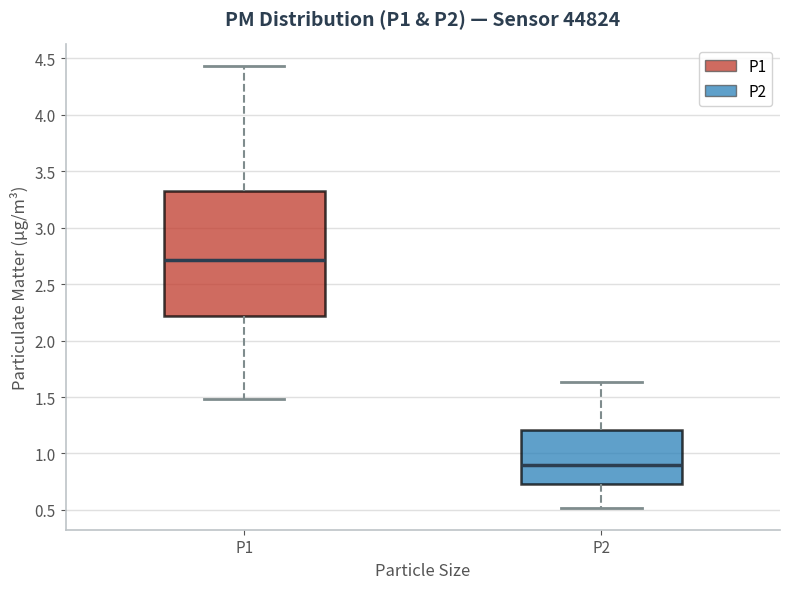

Reading left to right, transcribe this box plot: for each box, give where its median line is, the range the box spans, and where its two whiskers end, as read against the y-axis. The values are not printed on the chart, so give them approximately, as read against the axis.

P1: median 2.70, box 2.20 to 3.35, whiskers 1.50 to 4.45
P2: median 0.90, box 0.75 to 1.20, whiskers 0.50 to 1.65